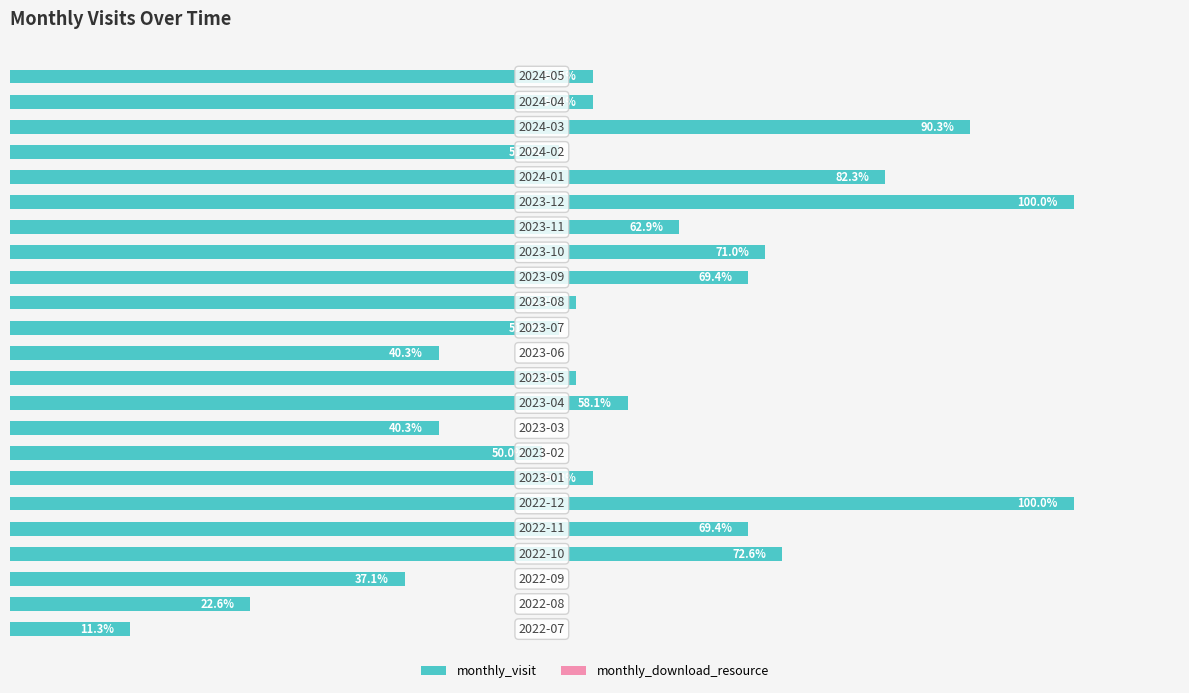

Does the chart contain any negative values?

No